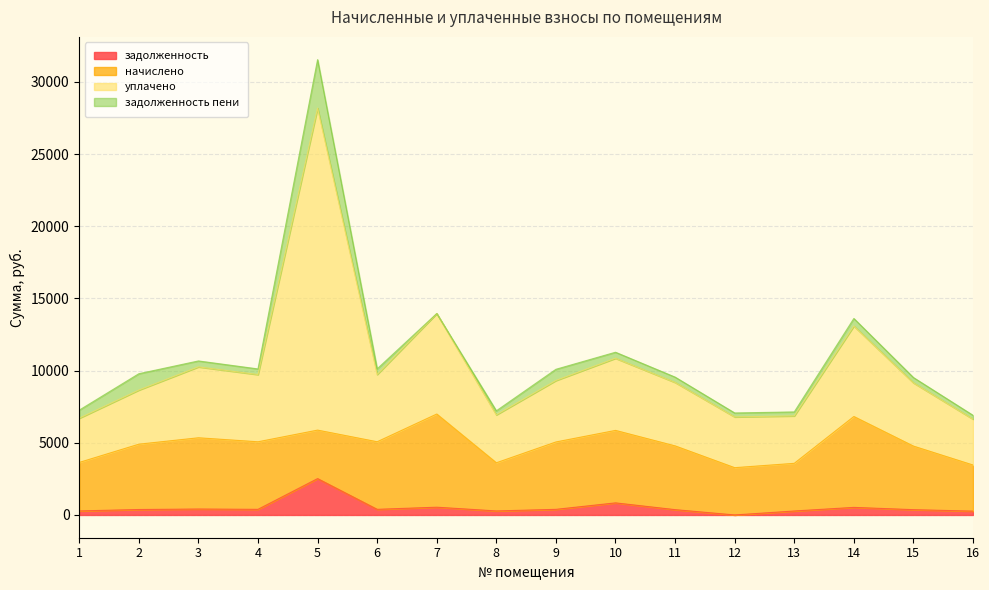

What is the difference between the maximum and minimum values in the задолженность series?

2519.6